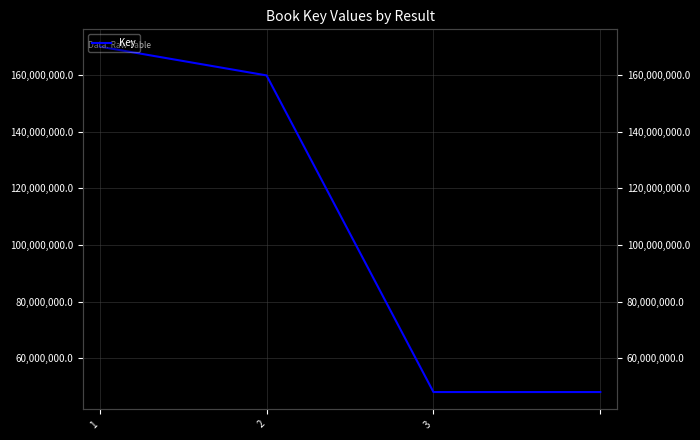

True or false: the data shows 231979113 at 1.

False